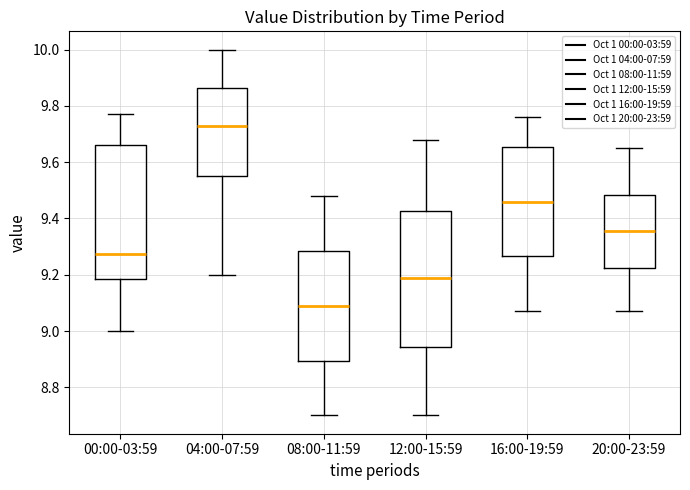

Where does the median line of the box for 12:00-15:59 sit on the y-axis? The values are not printed on the chart, so give them approximately, as read against the axis.

9.20